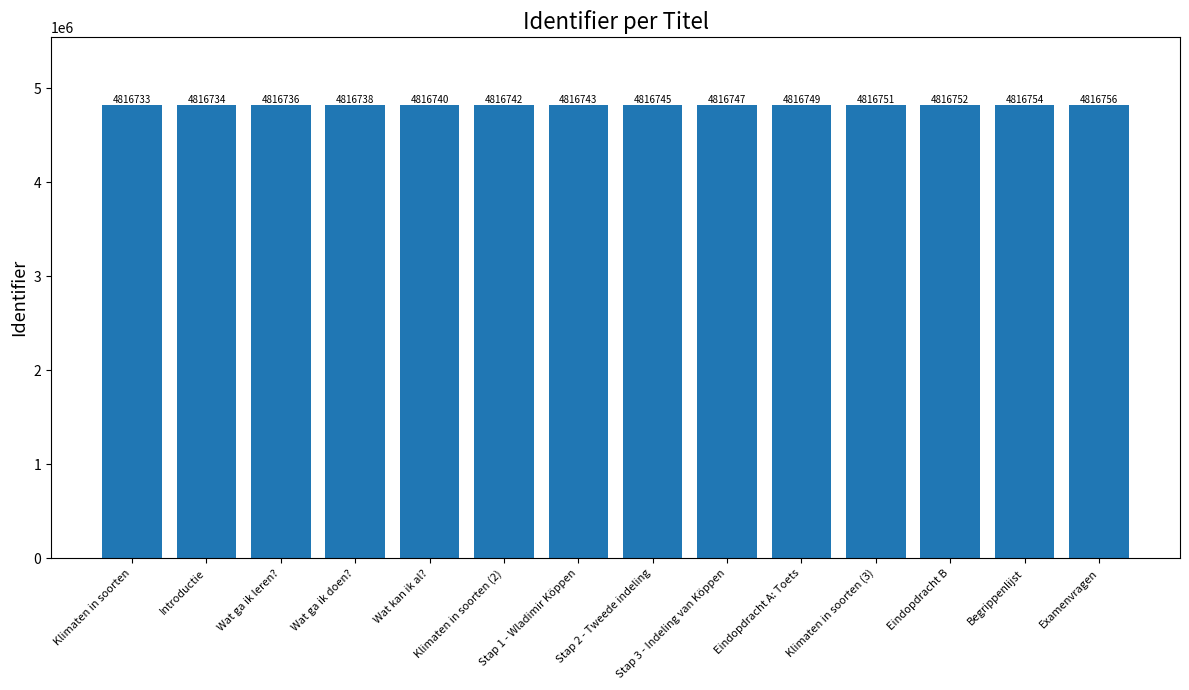

The chart shows a value of 4816736 at Wat ga ik leren?. True or false?

True